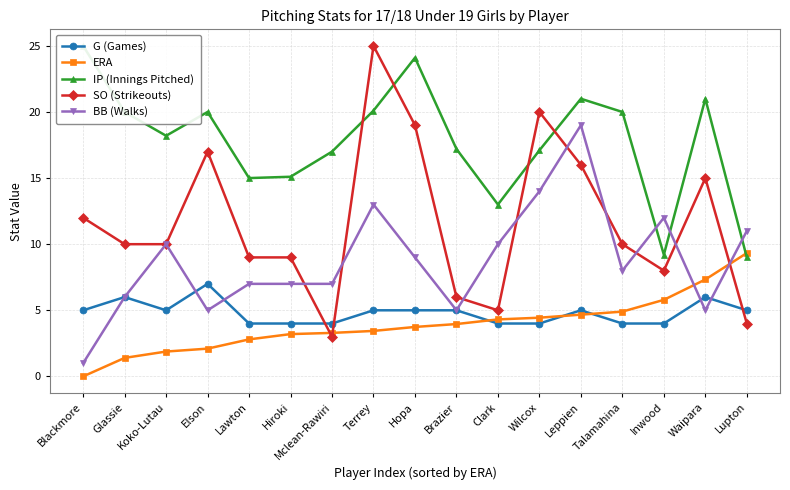

What are all the series names shown in the legend?

G (Games), ERA, IP (Innings Pitched), SO (Strikeouts), BB (Walks)